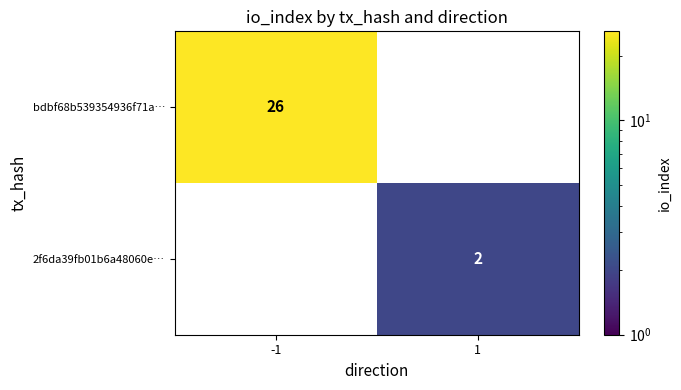

What is the average value of the bdbf68b539354936f71a… series?

13